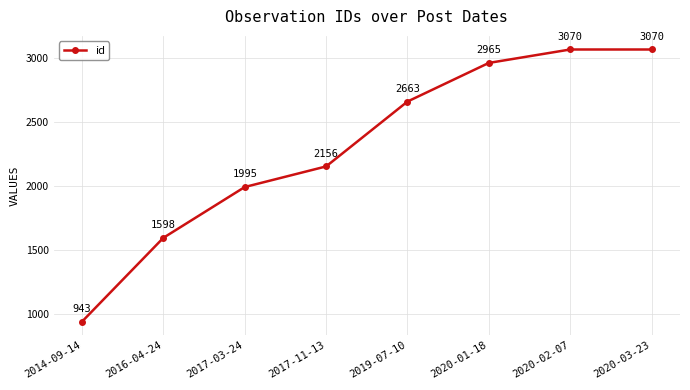

What is the label of the 5th point from the left?

2019-07-10